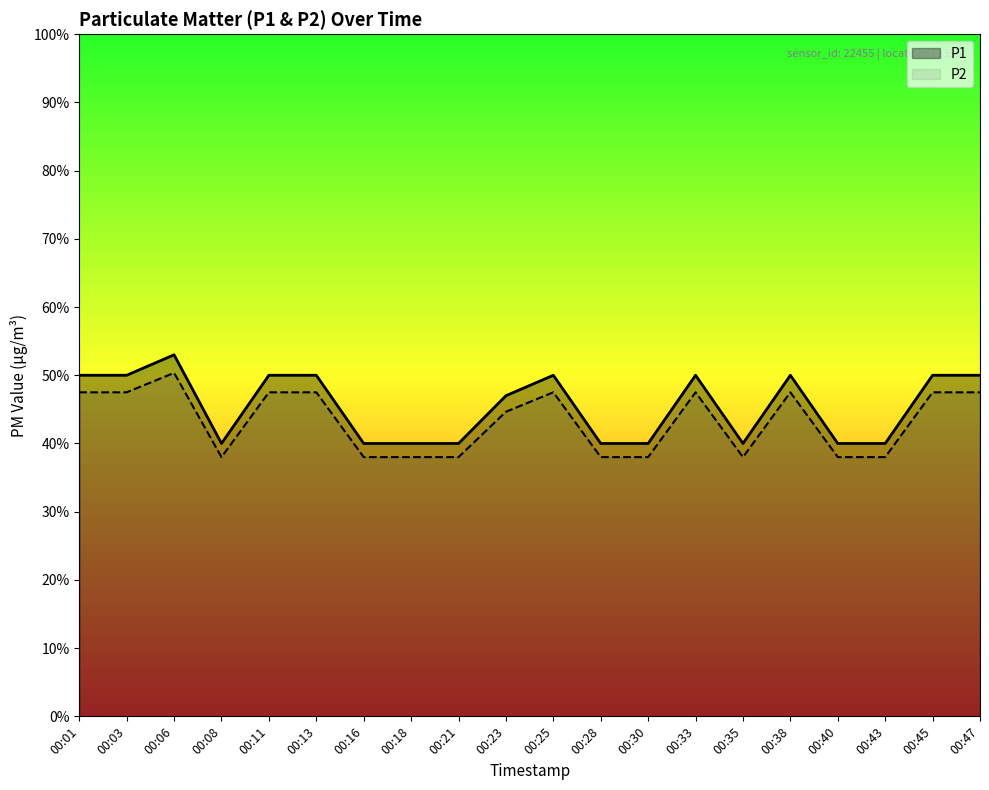

True or false: P2 and P1 cross at least once.

False